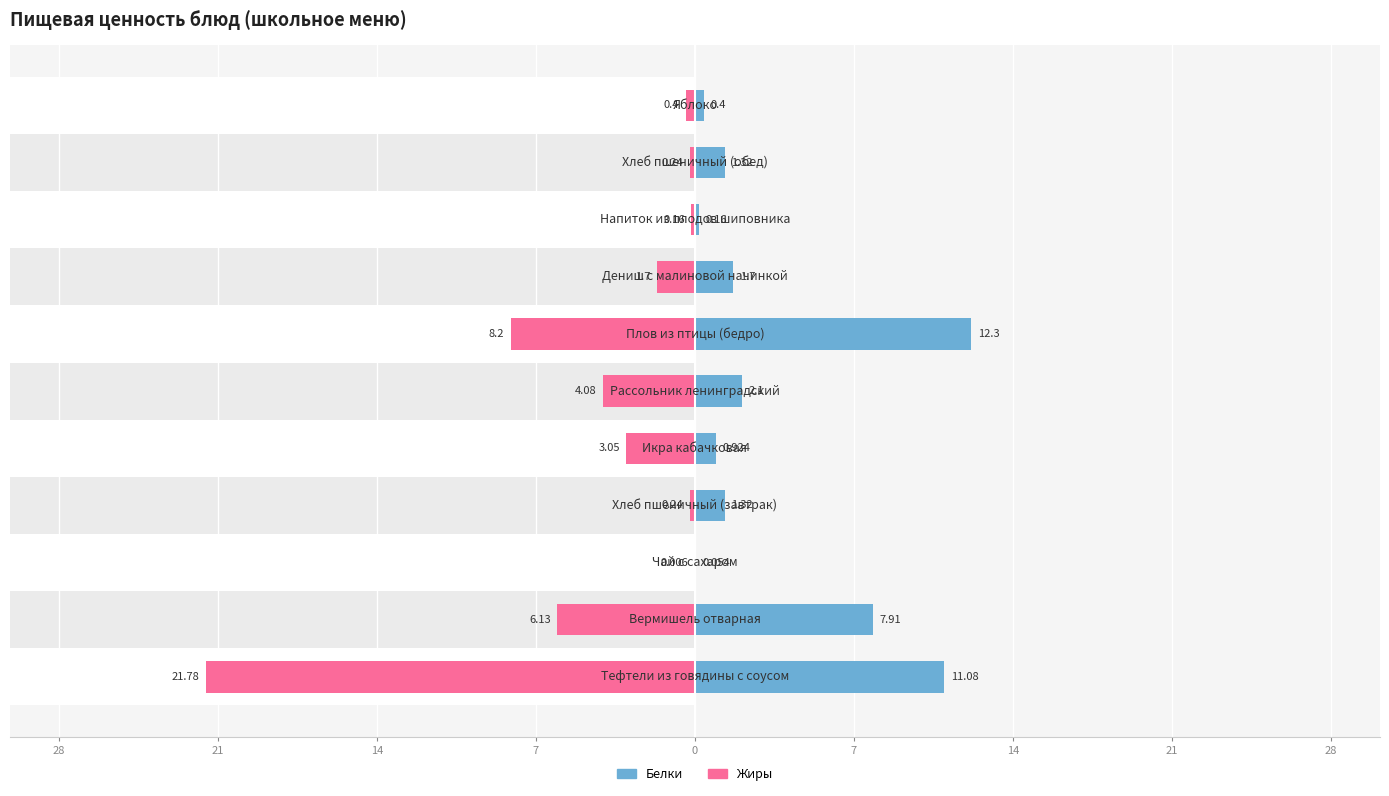

How many bars are there in each group?

2